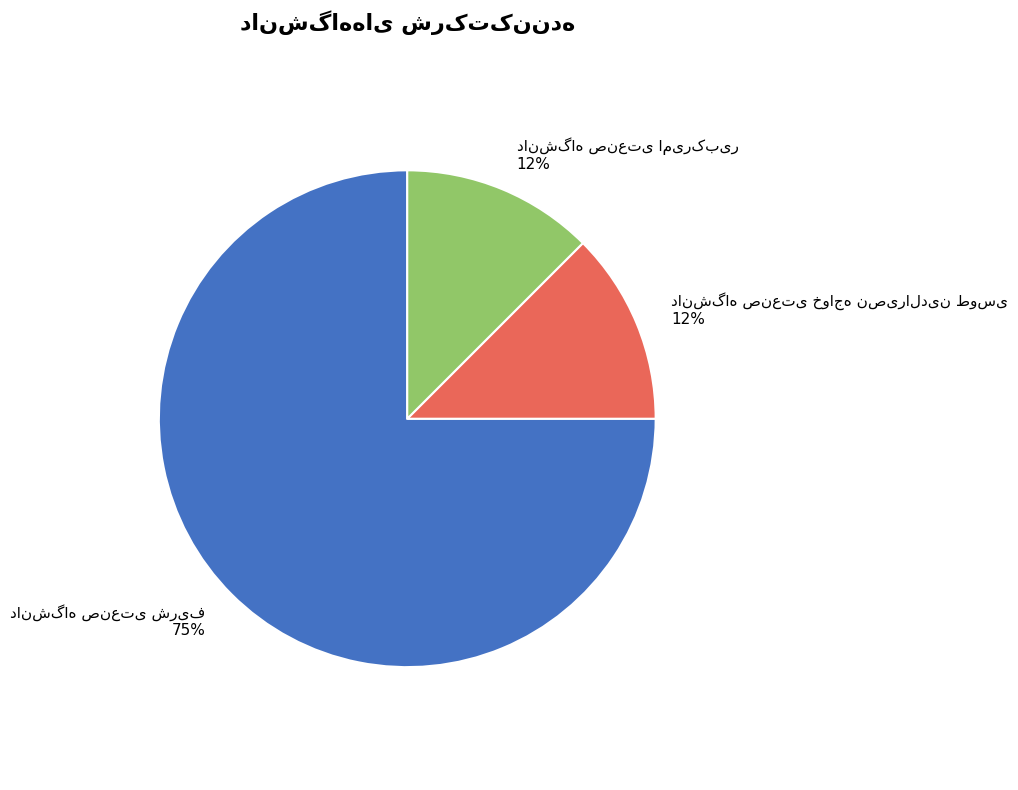

To the nearest percent, what is the average slice percentage?

33%